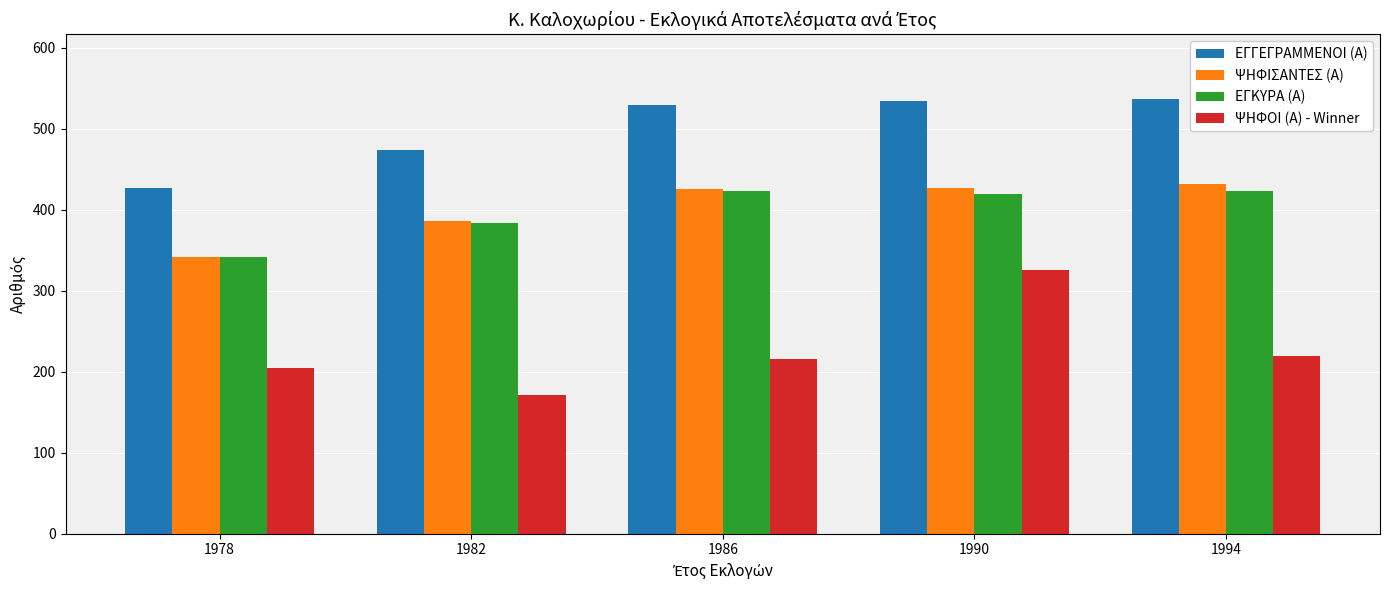

At how many categories does at least one series exceed 307?

5